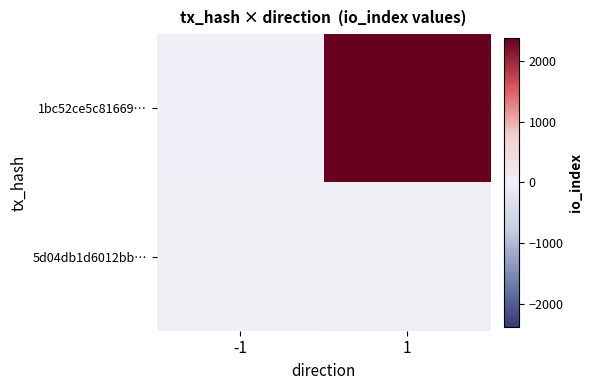

Which series has the largest range (max minus min)?

1bc52ce5c81669…